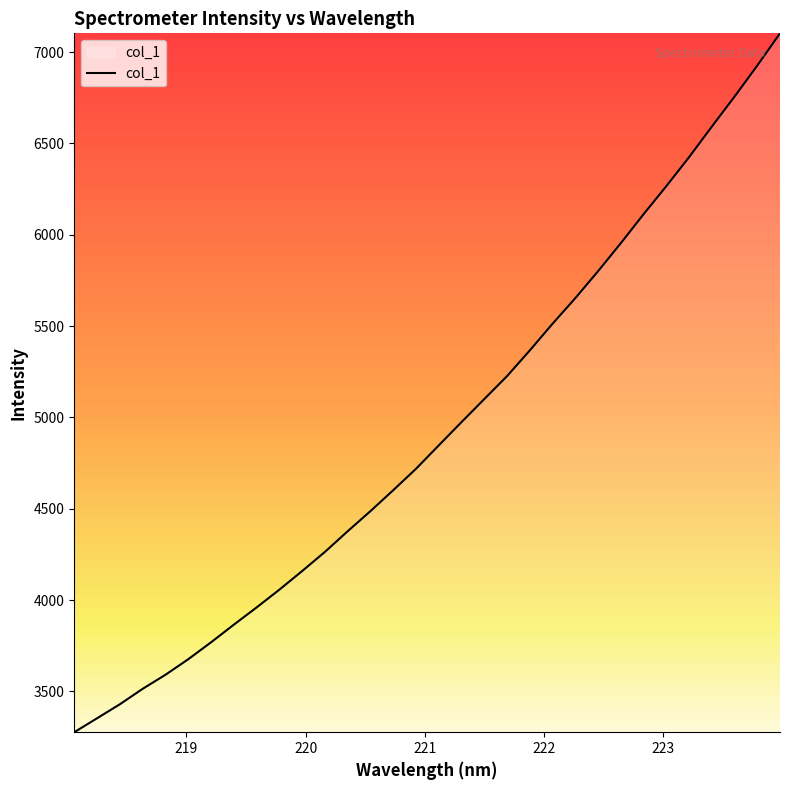

What is the minimum value shown in the chart?

3276.7